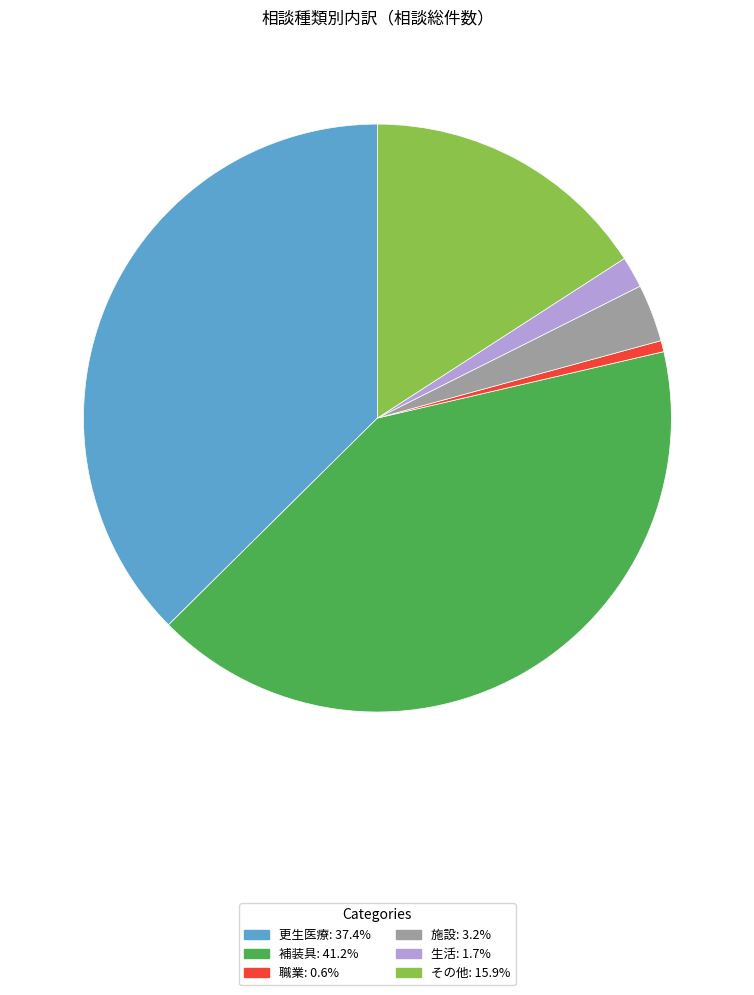

Do 補装具 and 施設 together represent more than half of the pie?

No